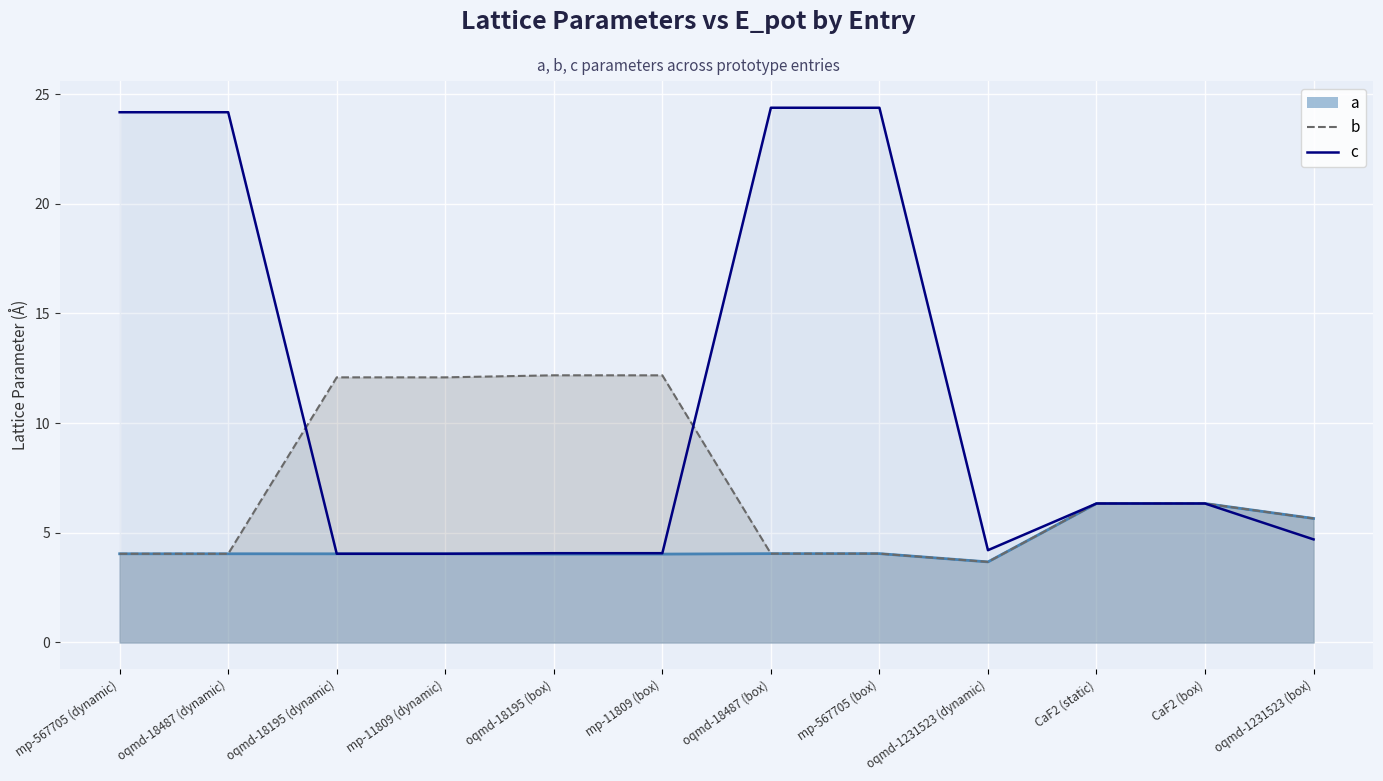

What is the label of the 8th point from the right?

oqmd-18195 (box)